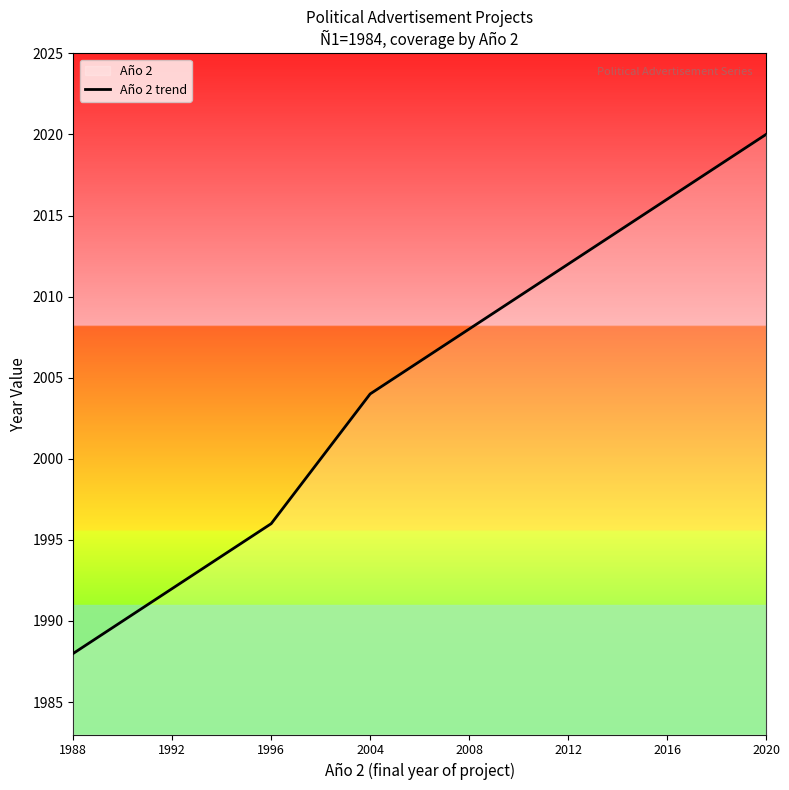

Reading left to right, what are all the values shown in this chart?

1988=1988	1992=1992	1996=1996	2004=2004	2008=2008	2012=2012	2016=2016	2020=2020